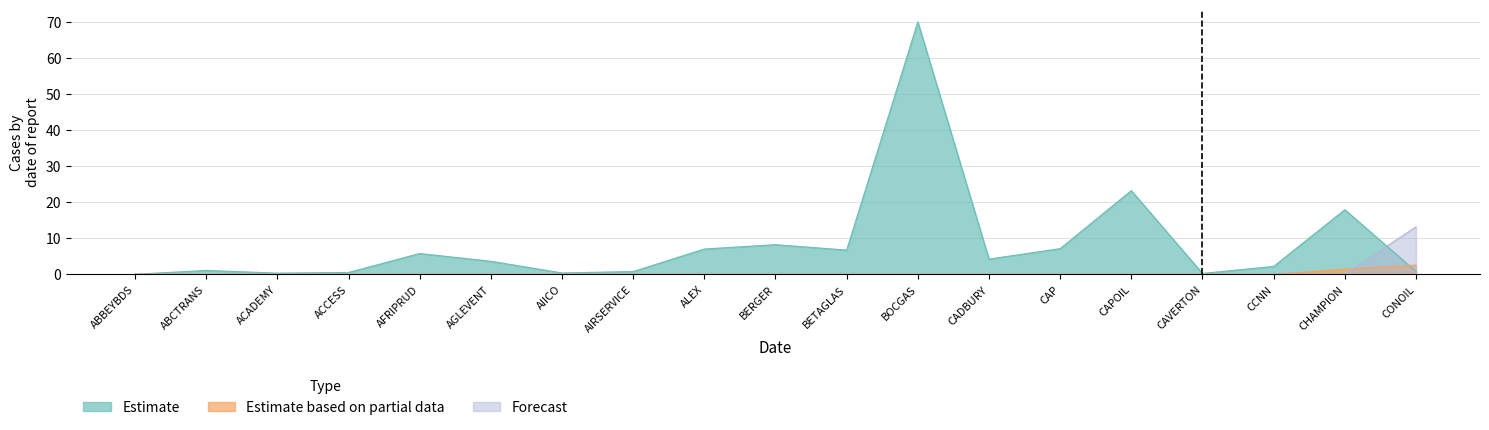

At which category does the chart reach its minimum across all series?

ABBEYBDS